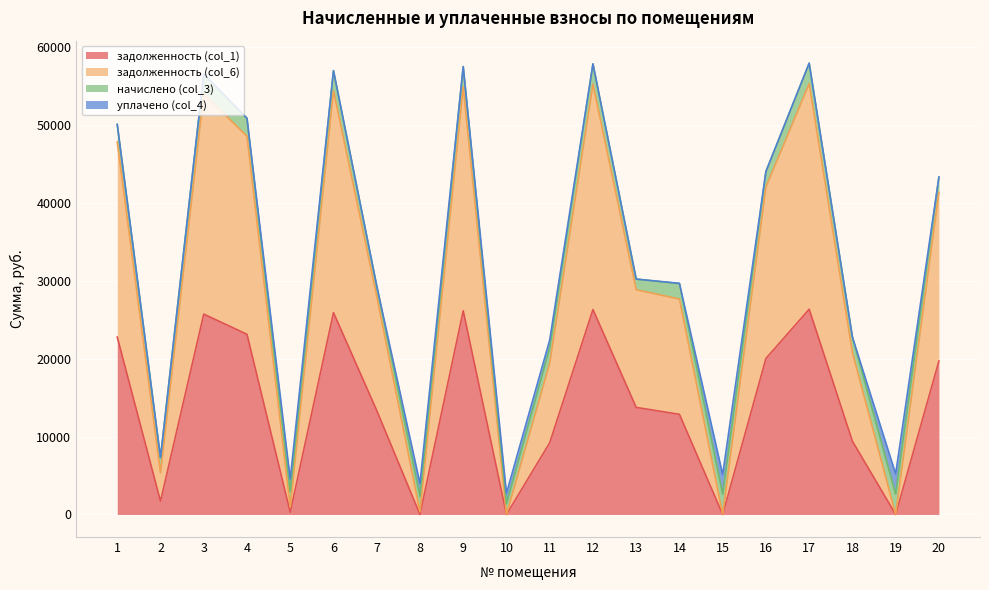

What is the average value of the задолженность (col_1) series?

13838.3